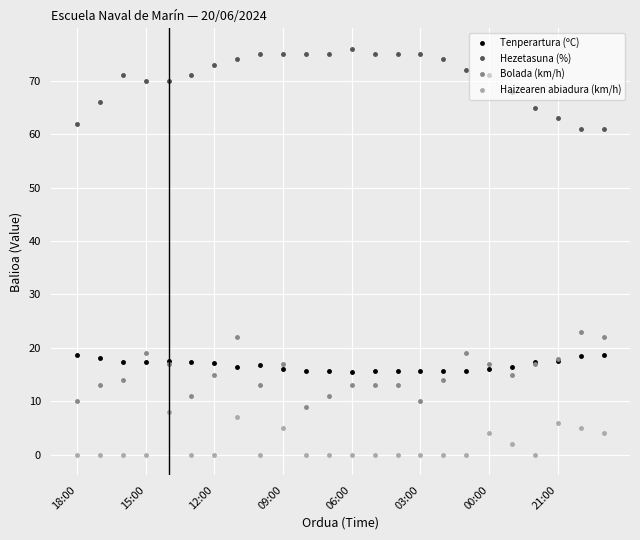

List the series in order of their peak value, lowest first.

Haizearen abiadura (km/h), Tenperartura (ºC), Bolada (km/h), Hezetasuna (%)